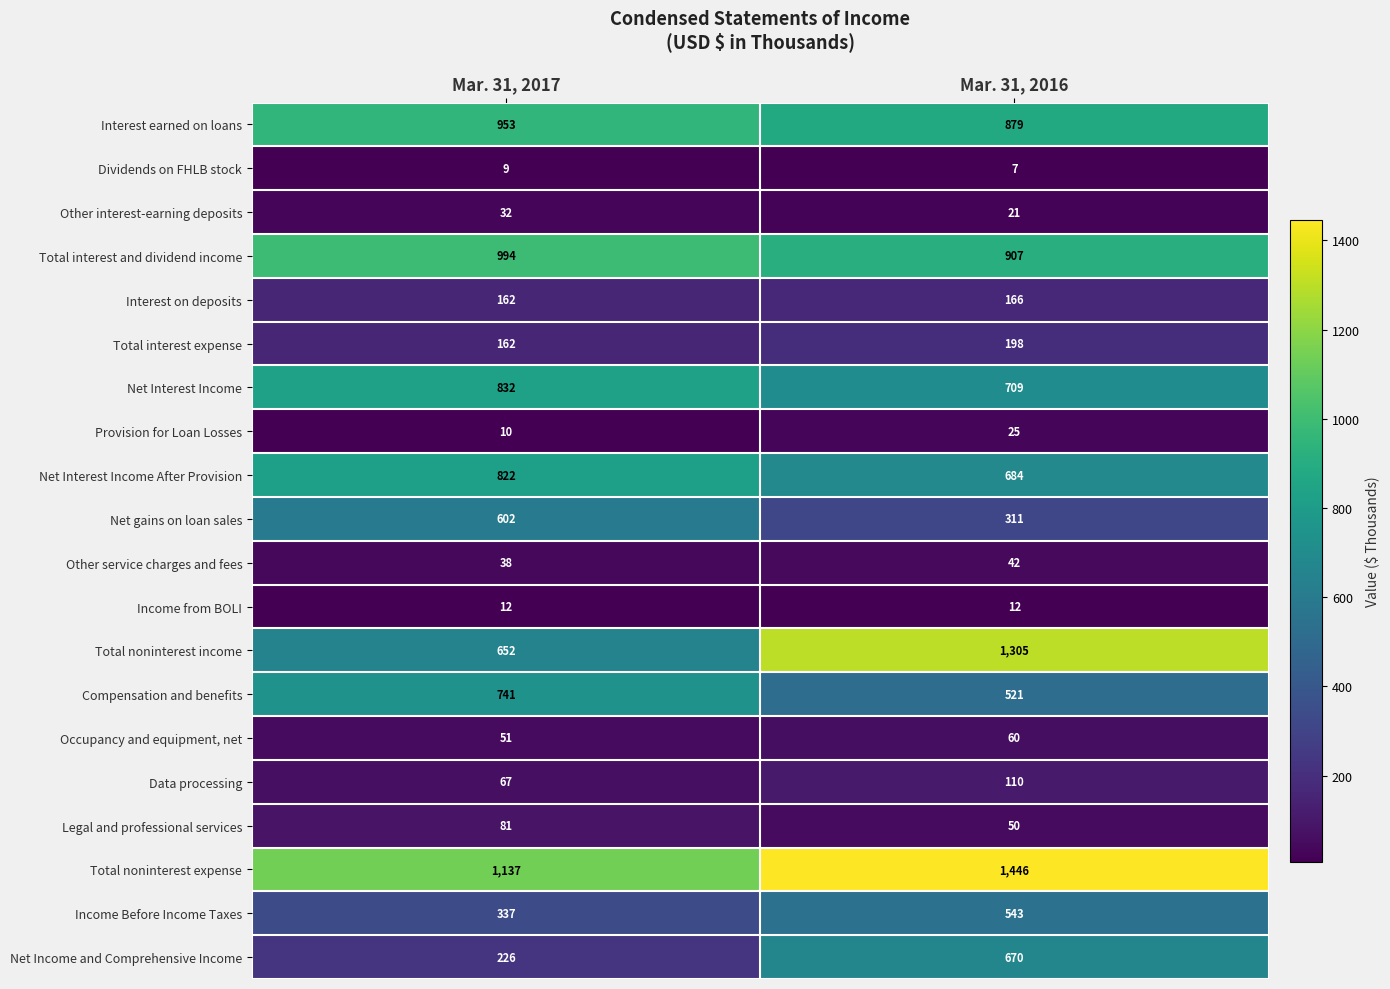

What is the lowest value of the Occupancy and equipment, net series?

51